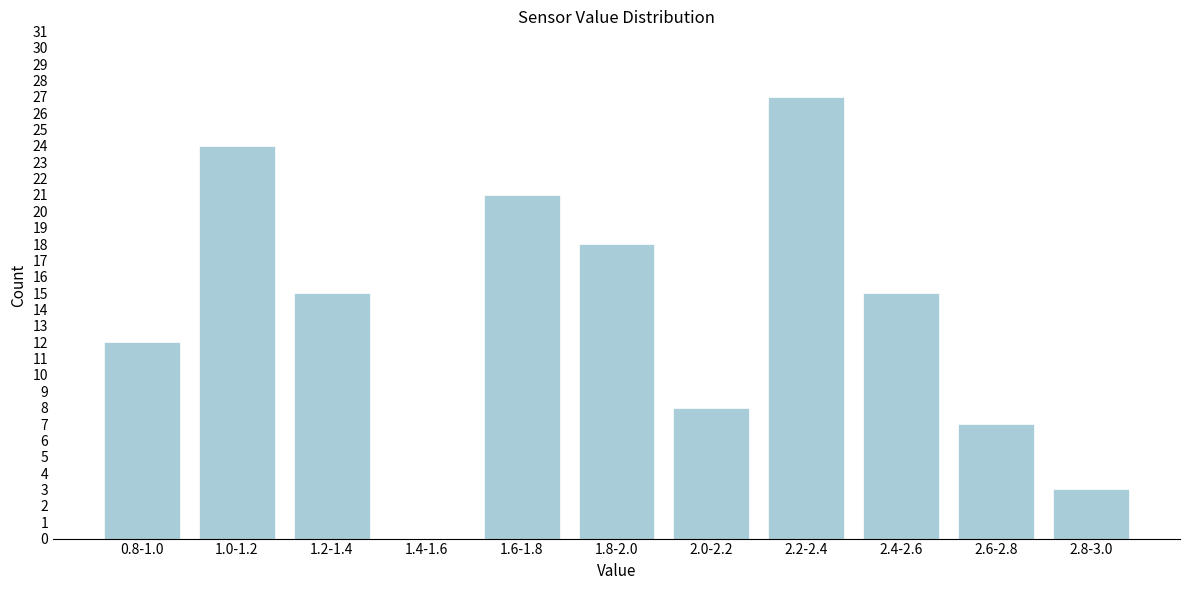

Reading right to left, list all the values displayed in this chart.

2.8-3.0=3	2.6-2.8=7	2.4-2.6=15	2.2-2.4=27	2.0-2.2=8	1.8-2.0=18	1.6-1.8=21	1.4-1.6=0	1.2-1.4=15	1.0-1.2=24	0.8-1.0=12